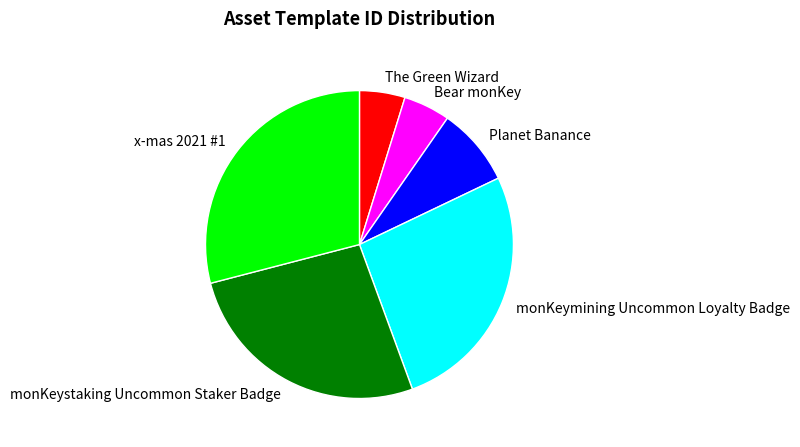

Is there any slice that represents more than half of the pie?

No